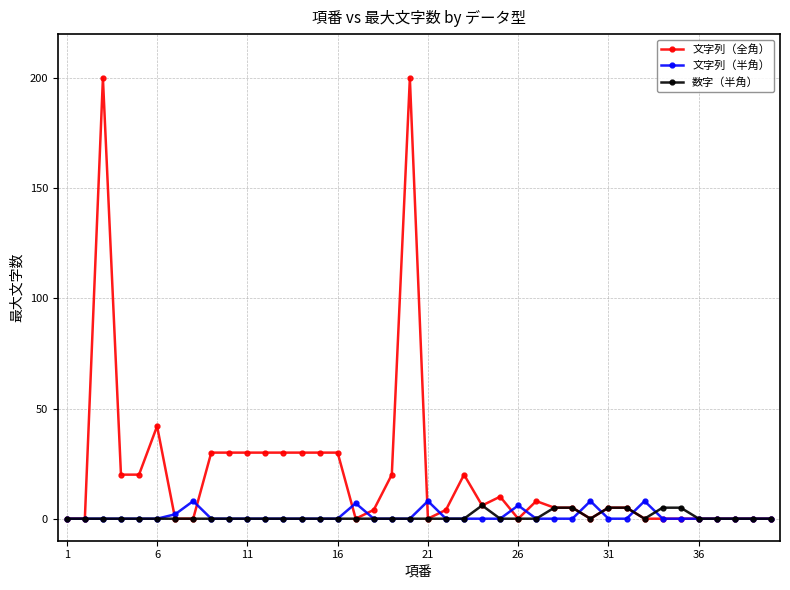

Which series has the largest total across all categories?

文字列（全角）